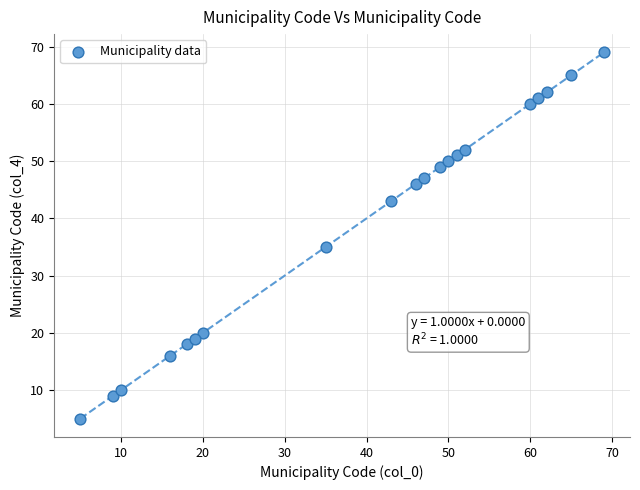

What is the range of X values (max minus min)?

64